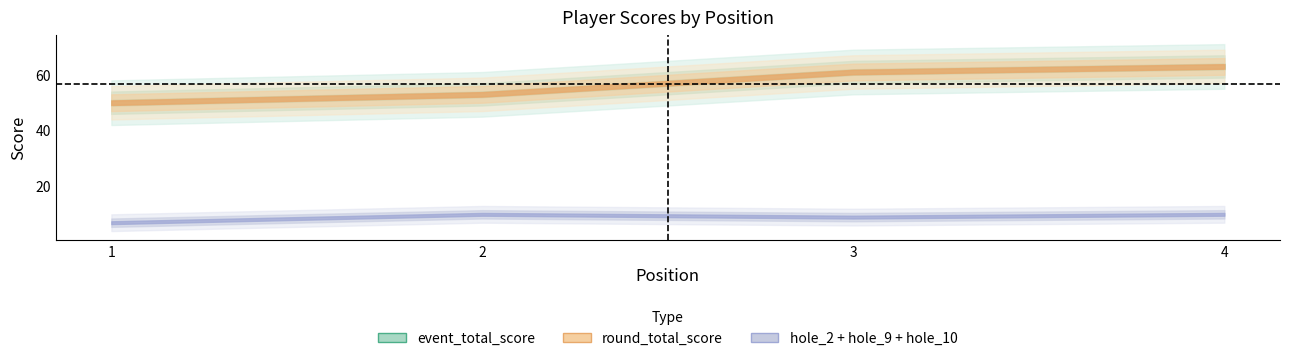

Reading left to right, transcribe all the data shown in this chart.

position_raw: 1=1	2=2	3=3	4=4
event_total_score: 1=50	2=53	3=61	4=63
round_total_score: 1=50	2=53	3=61	4=63
hole_2: 1=2	2=3	3=5	4=4
hole_9: 1=3	2=4	3=2	4=2
hole_10: 1=2	2=3	3=2	4=4